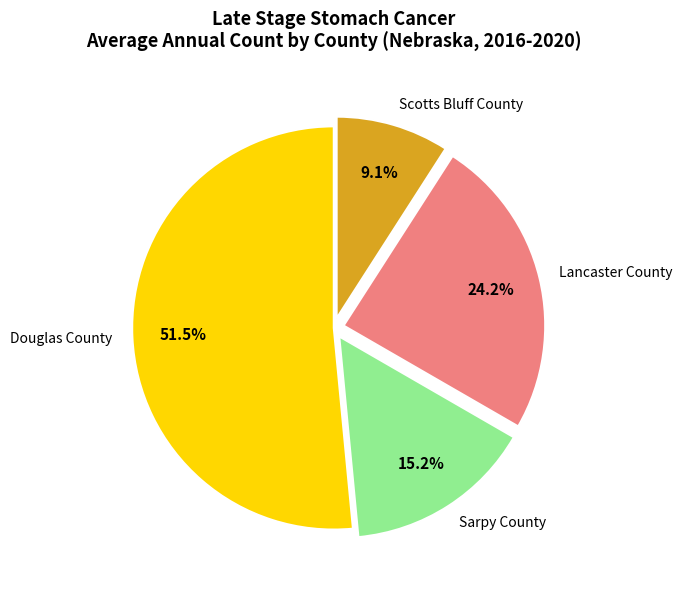

How many segments does this pie chart have?

4